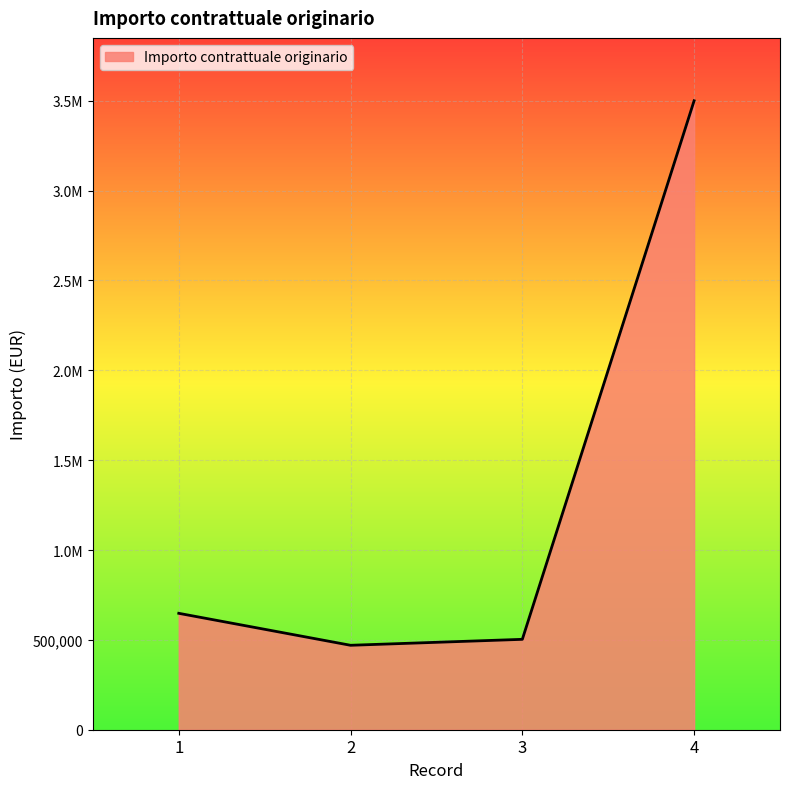

What is the sum of the values at 3 and 2?

972914.9